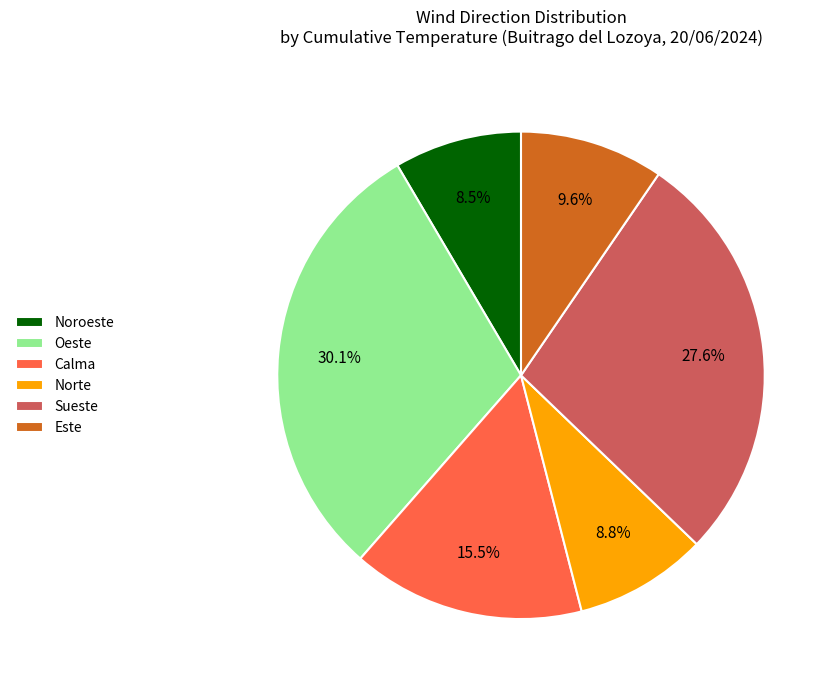

To the nearest percent, what is the difference between the largest and smallest slice percentages?

22%